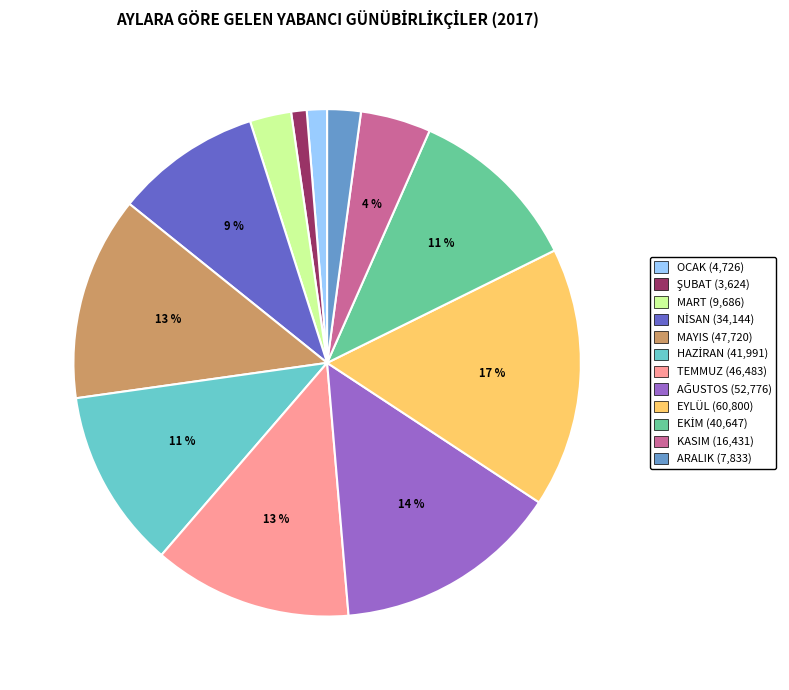

To the nearest percent, what portion does ARALIK represent?

2%